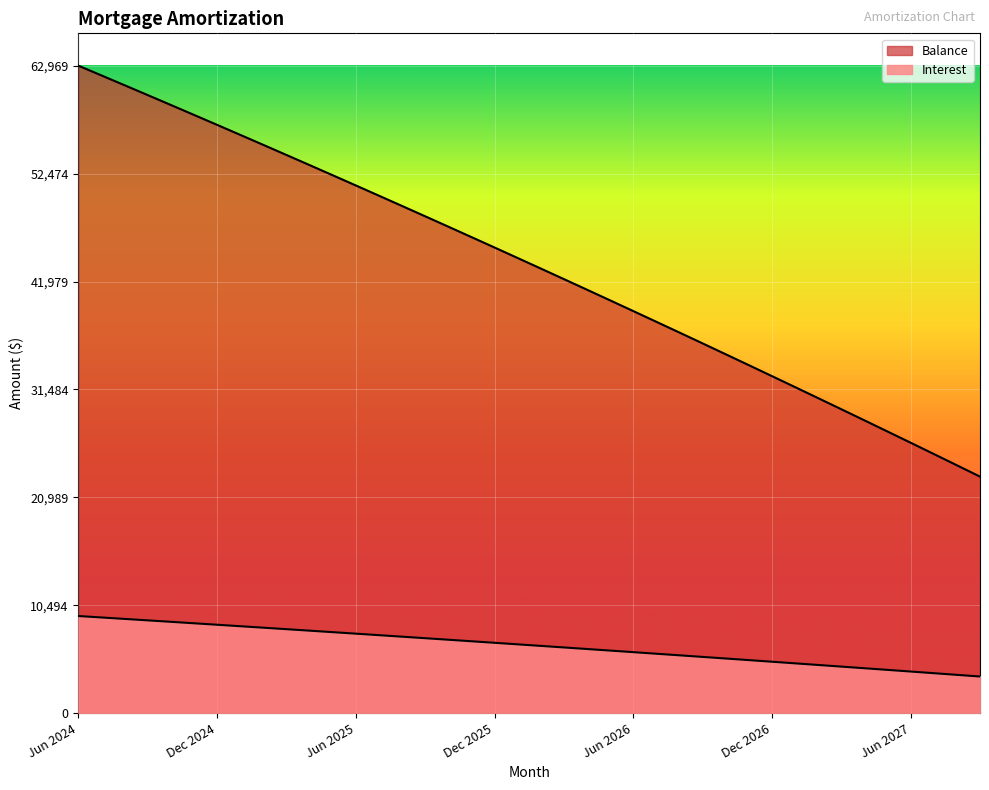

Read the Balance value at Apr 2027.

28477.0